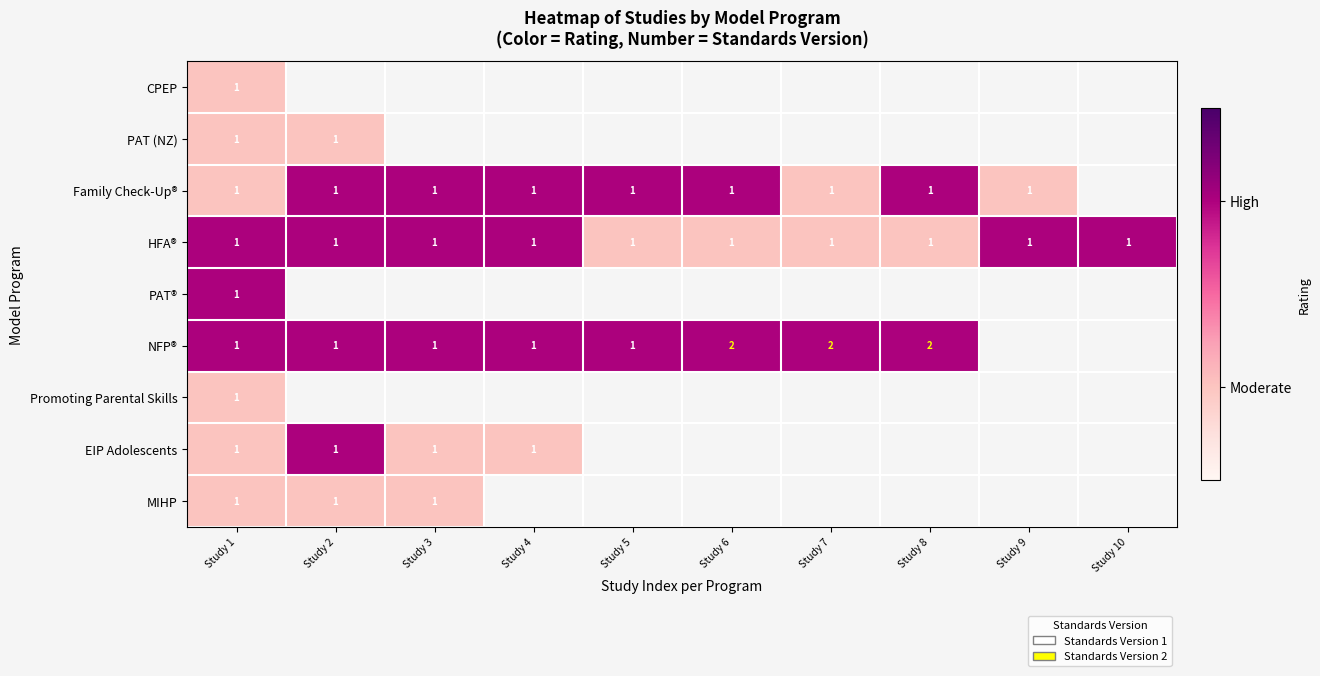

What is the sum of the NFP® values at Study 7 and Study 1?

3